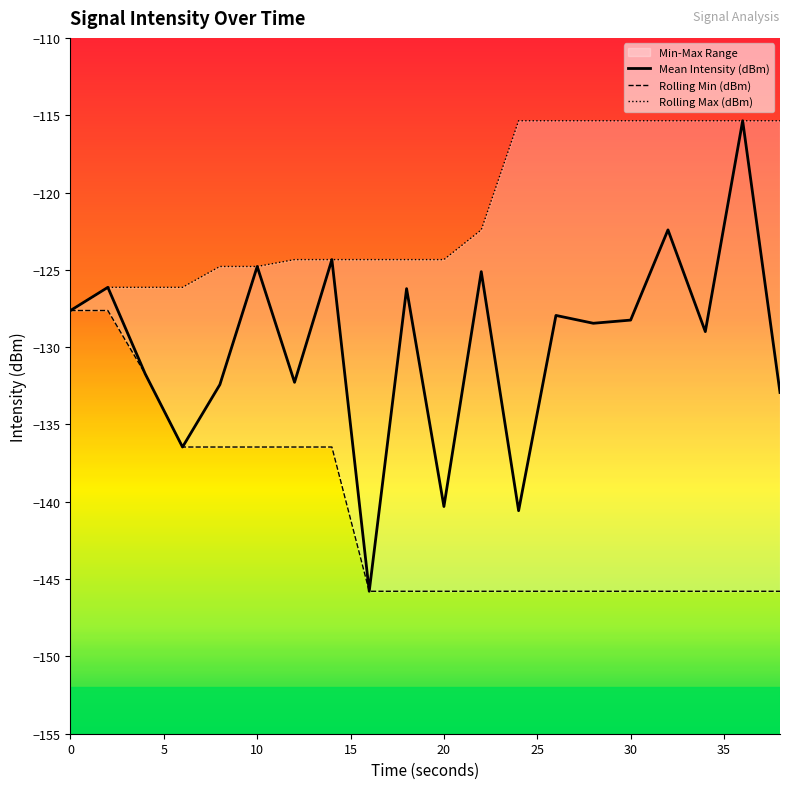

Where is Mean Intensity (dBm) nearest to the value -130?

34